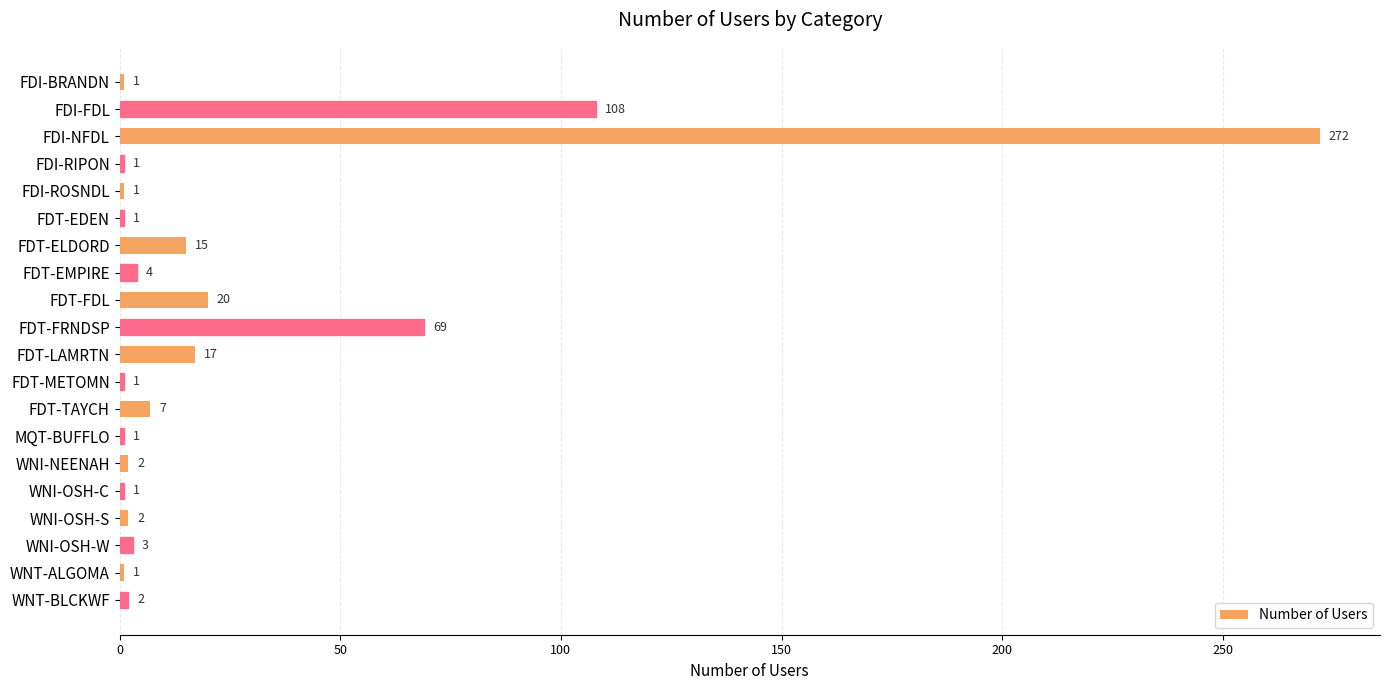

What is the value of the 20th bar from the top?

2